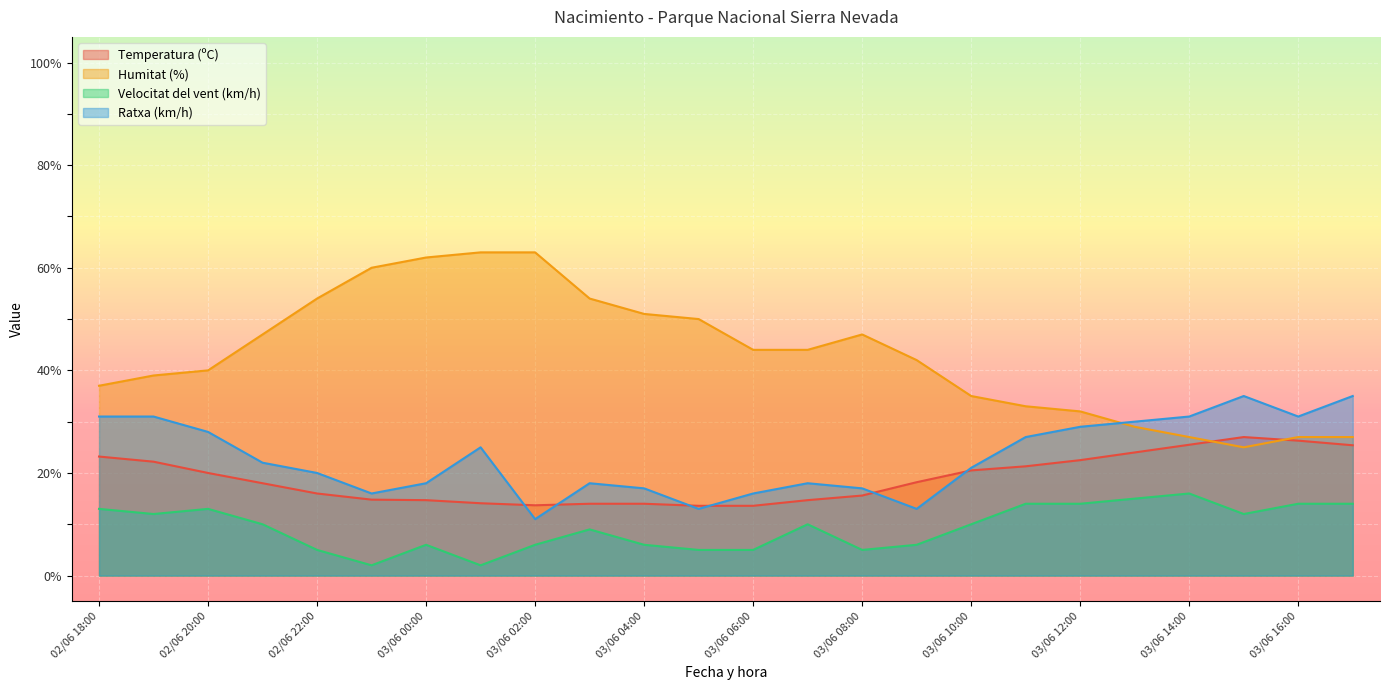

What are all the series names shown in the legend?

Temperatura (ºC), Humitat (%), Velocitat del vent (km/h), Ratxa (km/h)